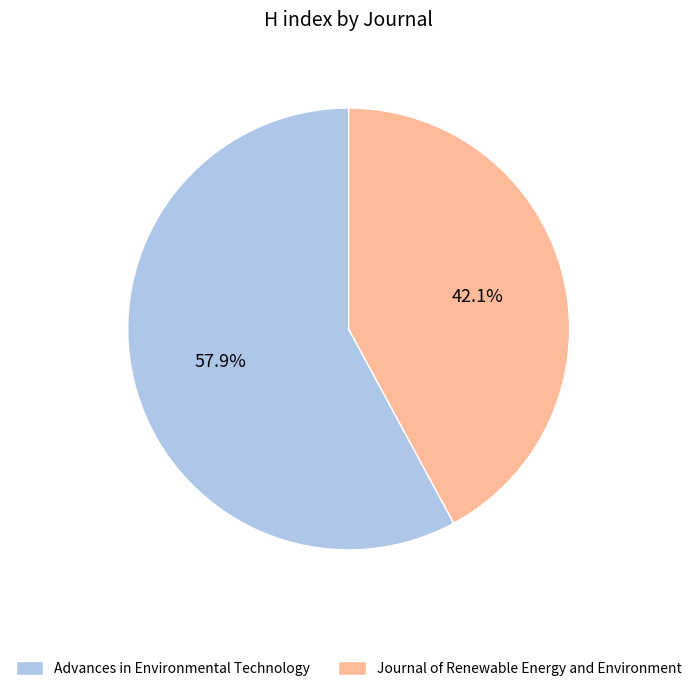

Does Journal of Renewable Energy and Environment account for over 50% of the chart?

No